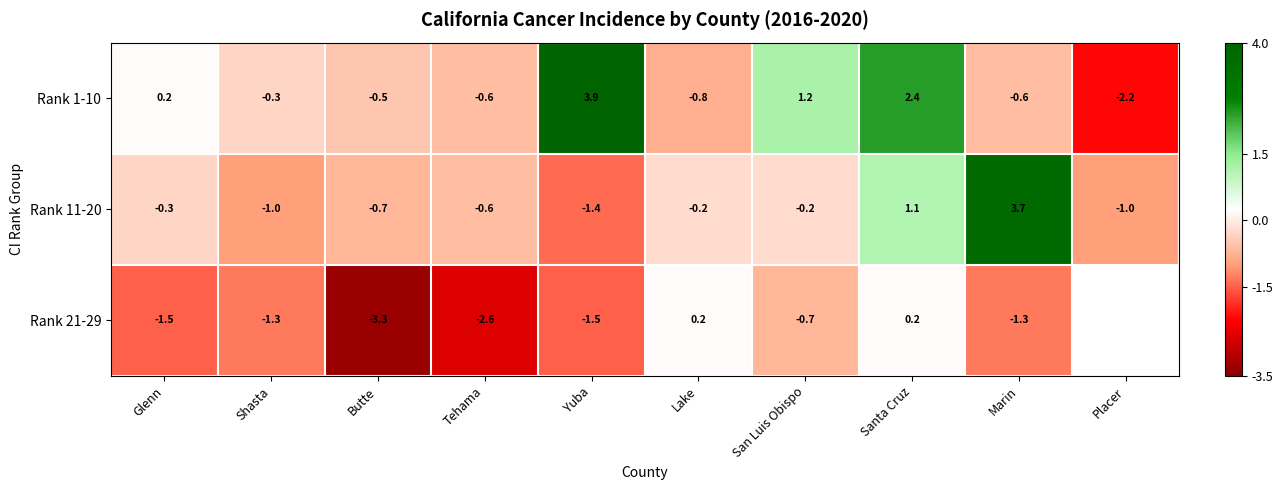

At which label is Rank 1-10 closest to 0?

Glenn